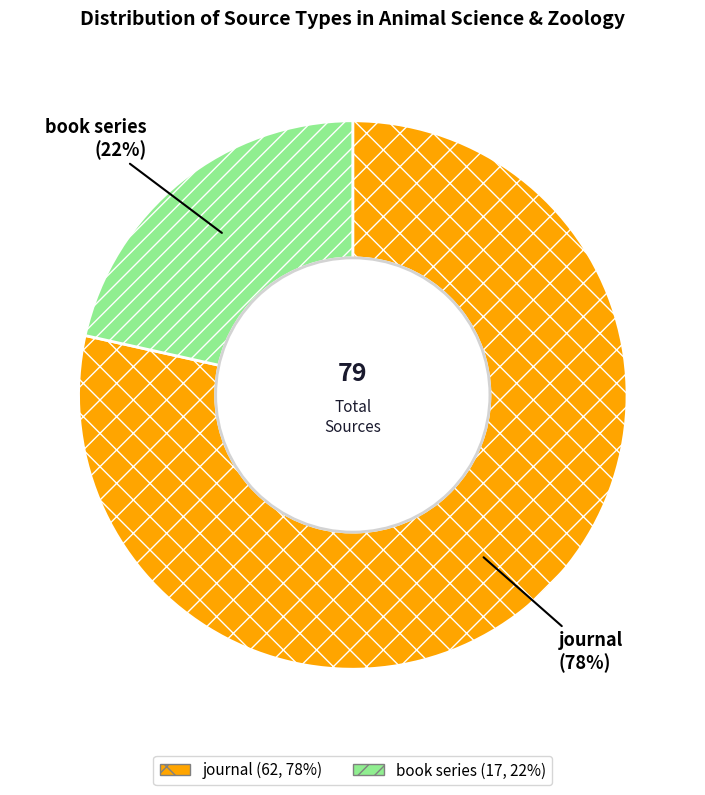

Combined, do book series and journal account for over 50%?

Yes